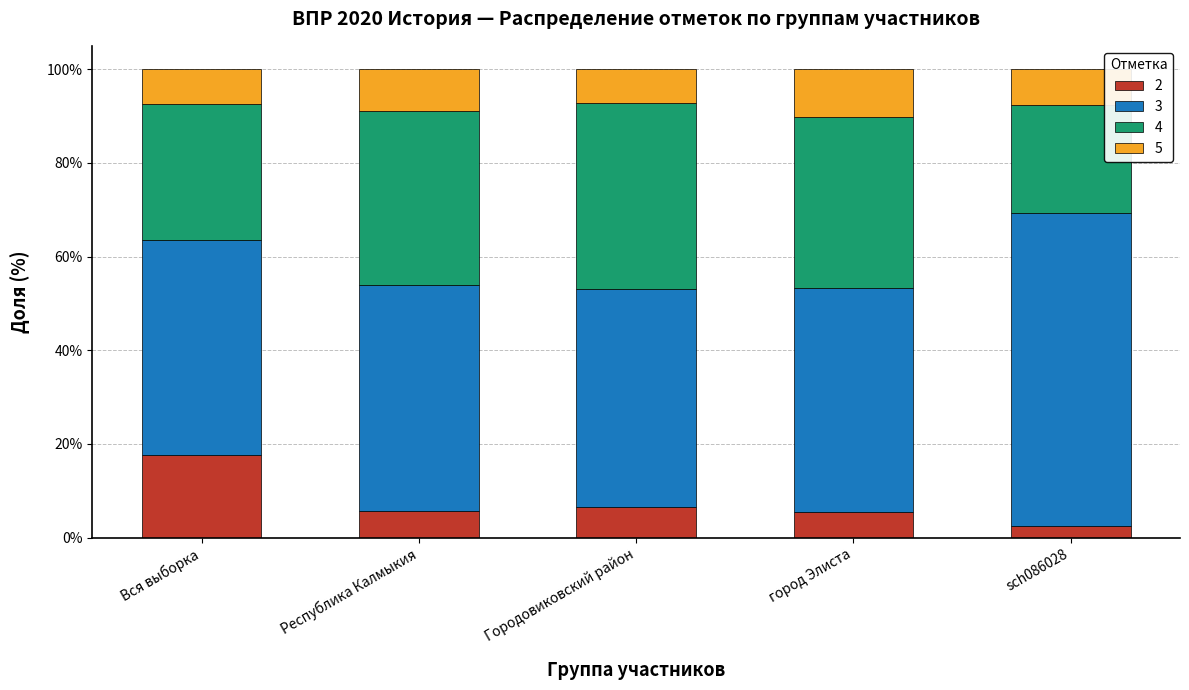

What is the lowest value of the 2 series?

2.6